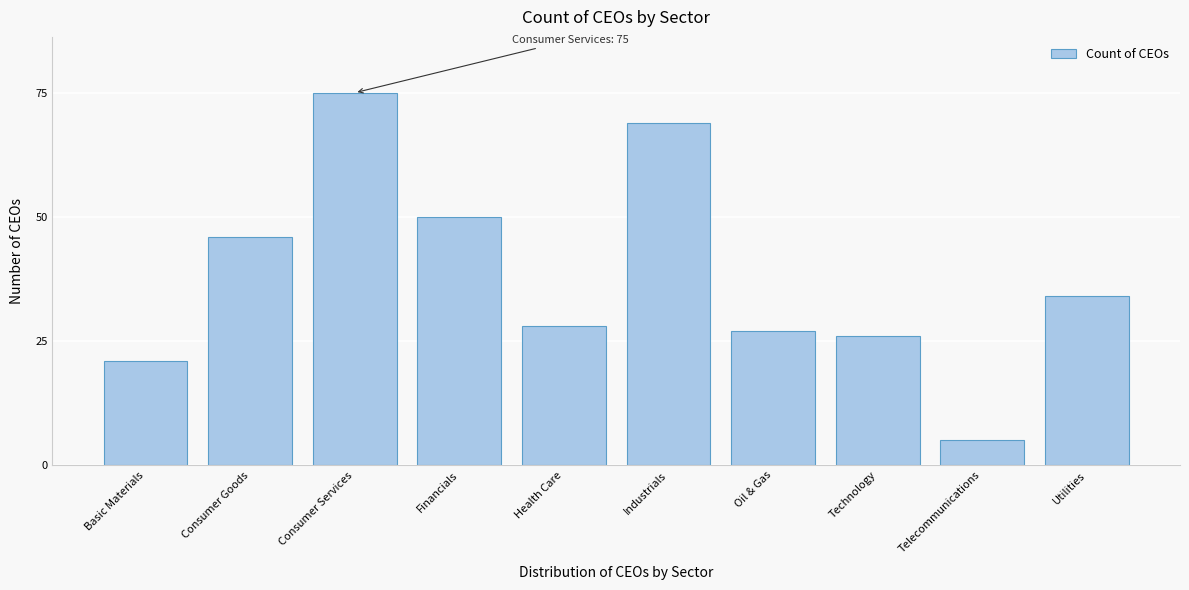

Reading right to left, transcribe all the data shown in this chart.

Utilities=34	Telecommunications=5	Technology=26	Oil & Gas=27	Industrials=69	Health Care=28	Financials=50	Consumer Services=75	Consumer Goods=46	Basic Materials=21